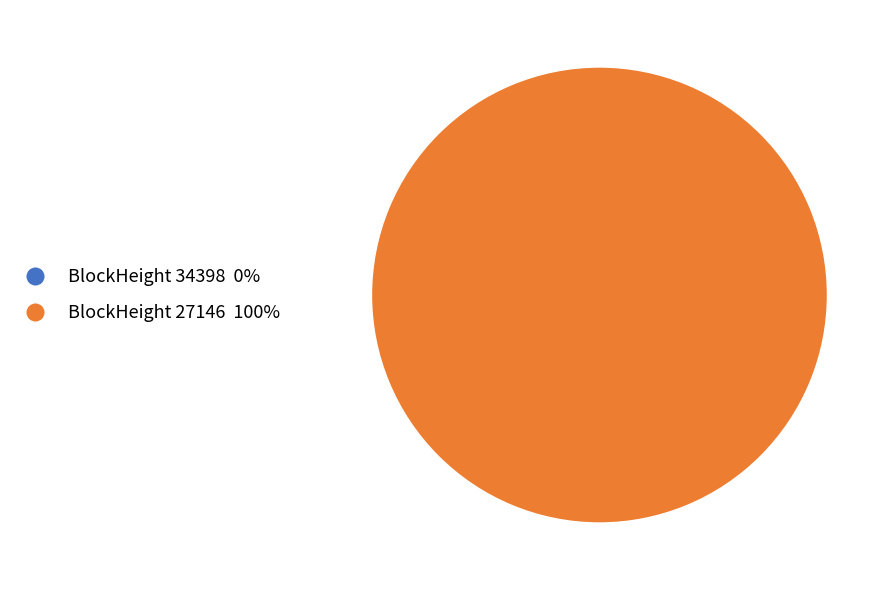

To the nearest percent, what is the difference between the 27146 and 34398 slice percentages?

100%